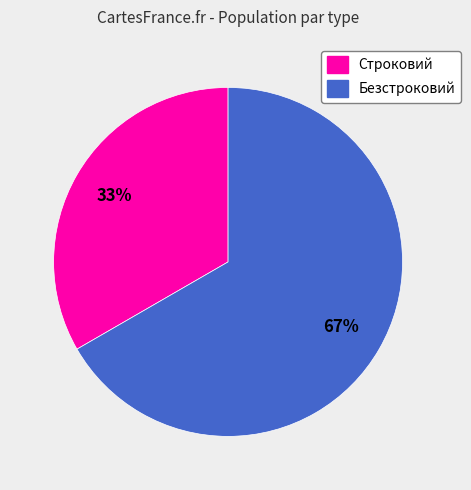

Count the number of slices in the pie.

2